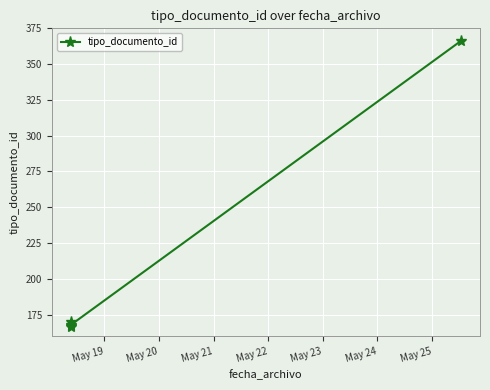

Reading right to left, what are all the values shown in this chart?

366	168	170	167	166